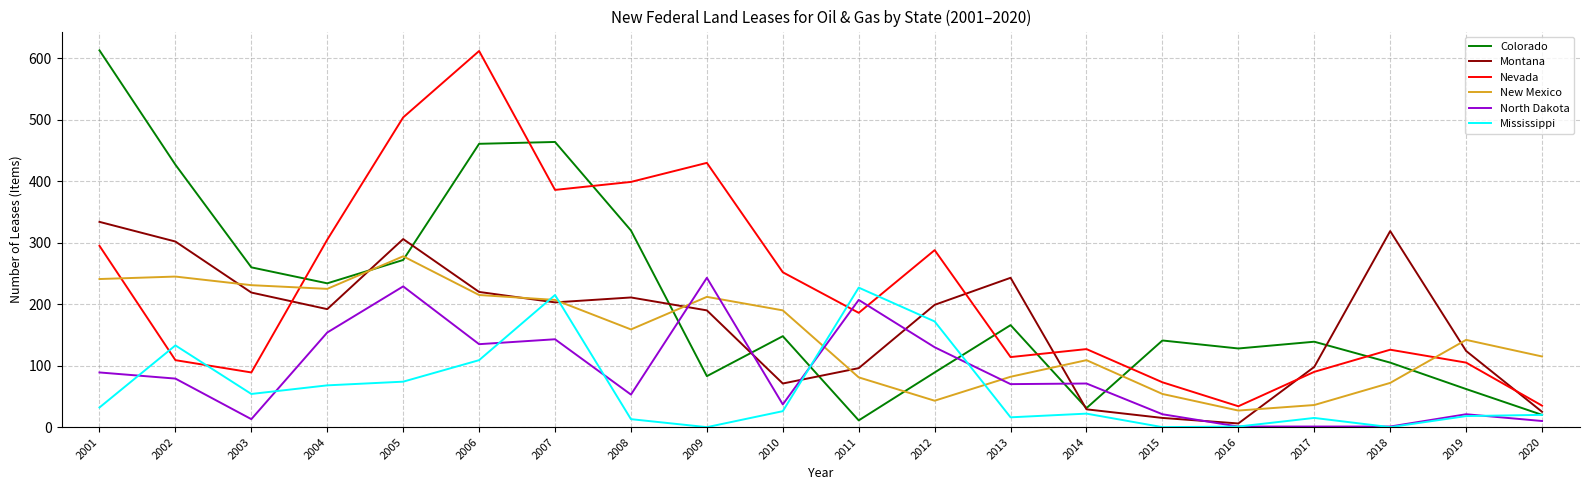

Which series has the largest total across all categories?

Nevada